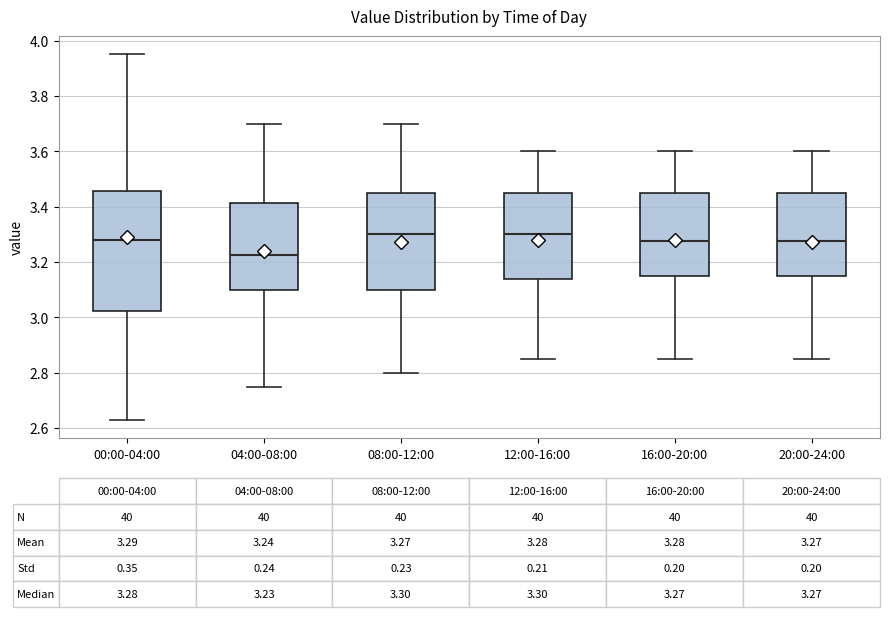

Which box is the tallest, from its lower edge to its upper edge?

00:00-04:00